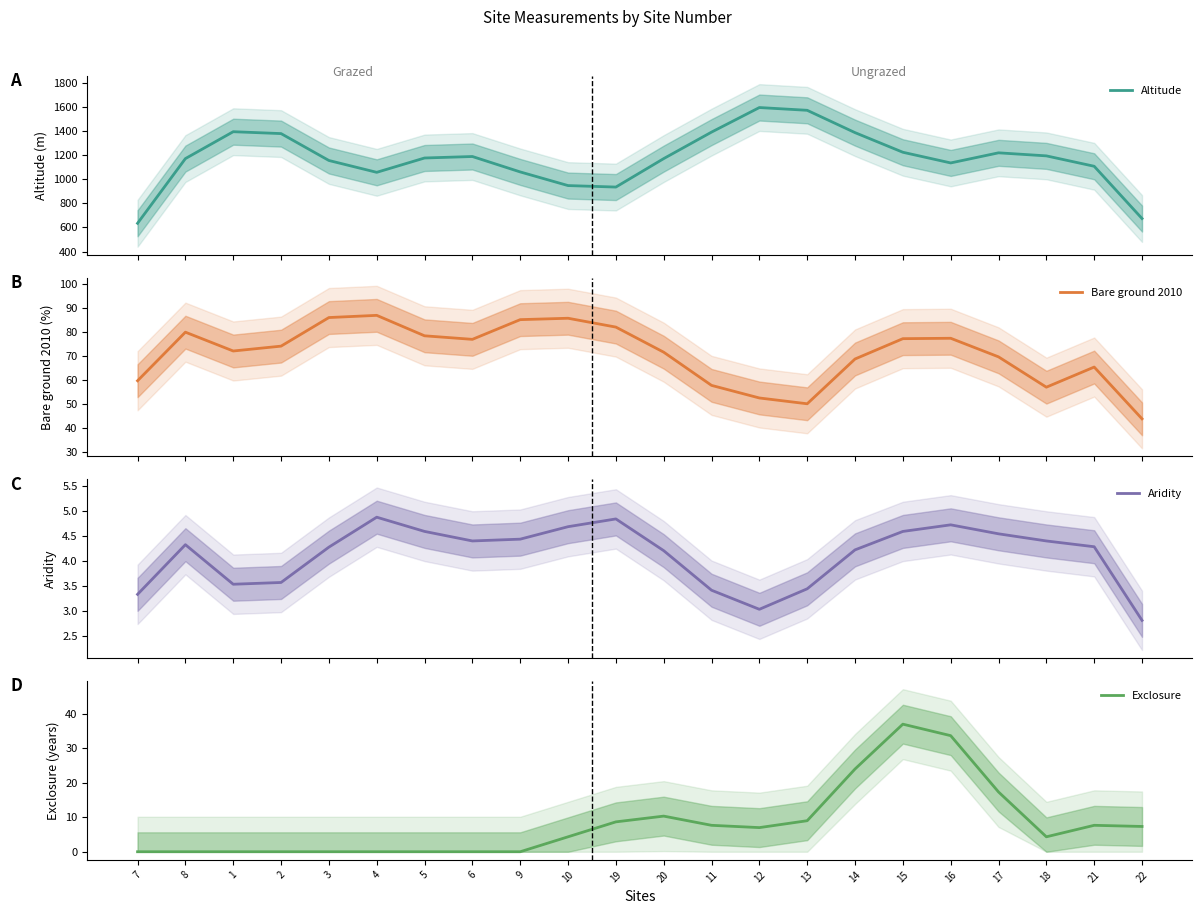

Which series has the largest total across all categories?

Altitude